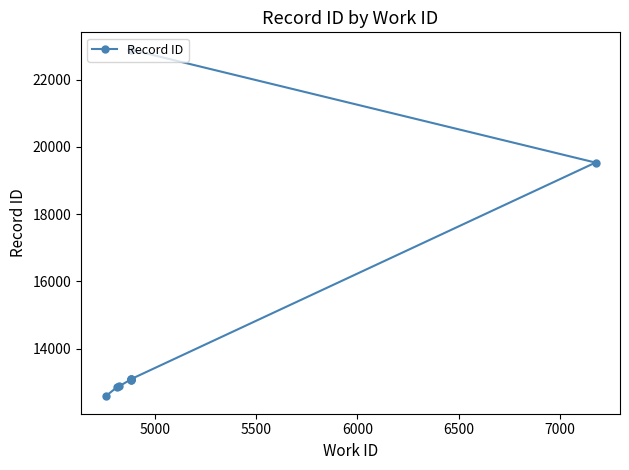

True or false: there are more than 2 points higher than both neighbors.

False